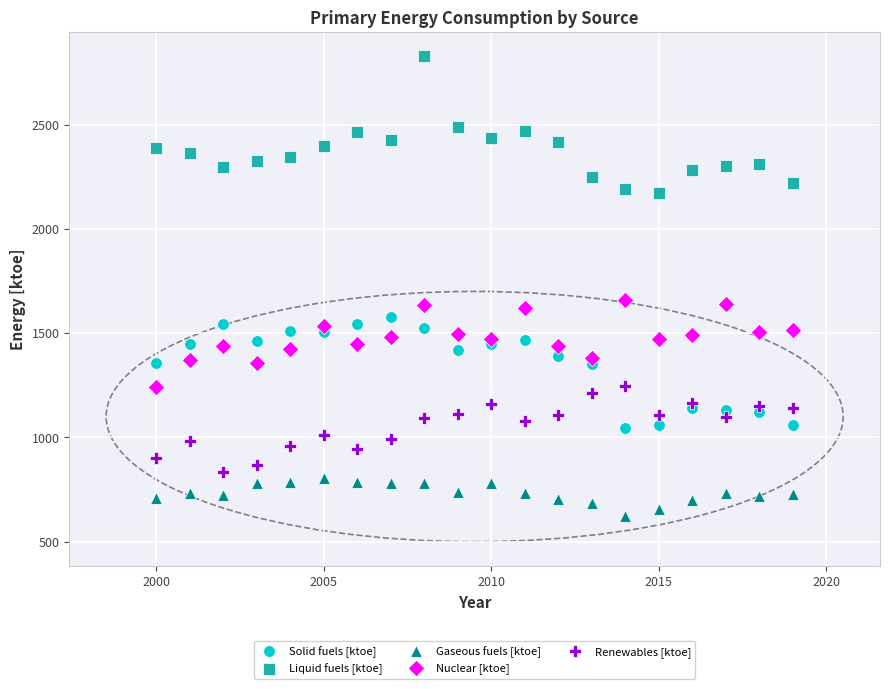

Which series reaches the minimum Y coordinate?

Gaseous fuels [ktoe]